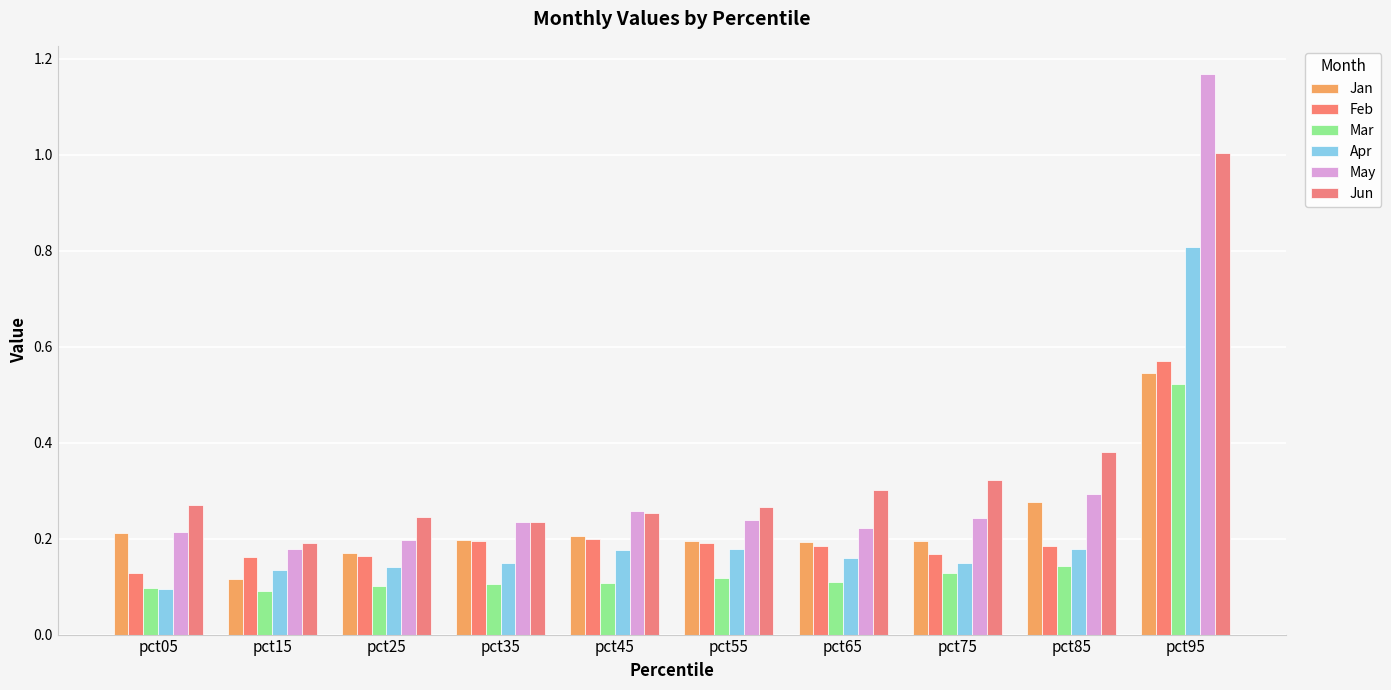

Rank the series by their maximum value, from highest to lowest.

May, Jun, Apr, Feb, Jan, Mar